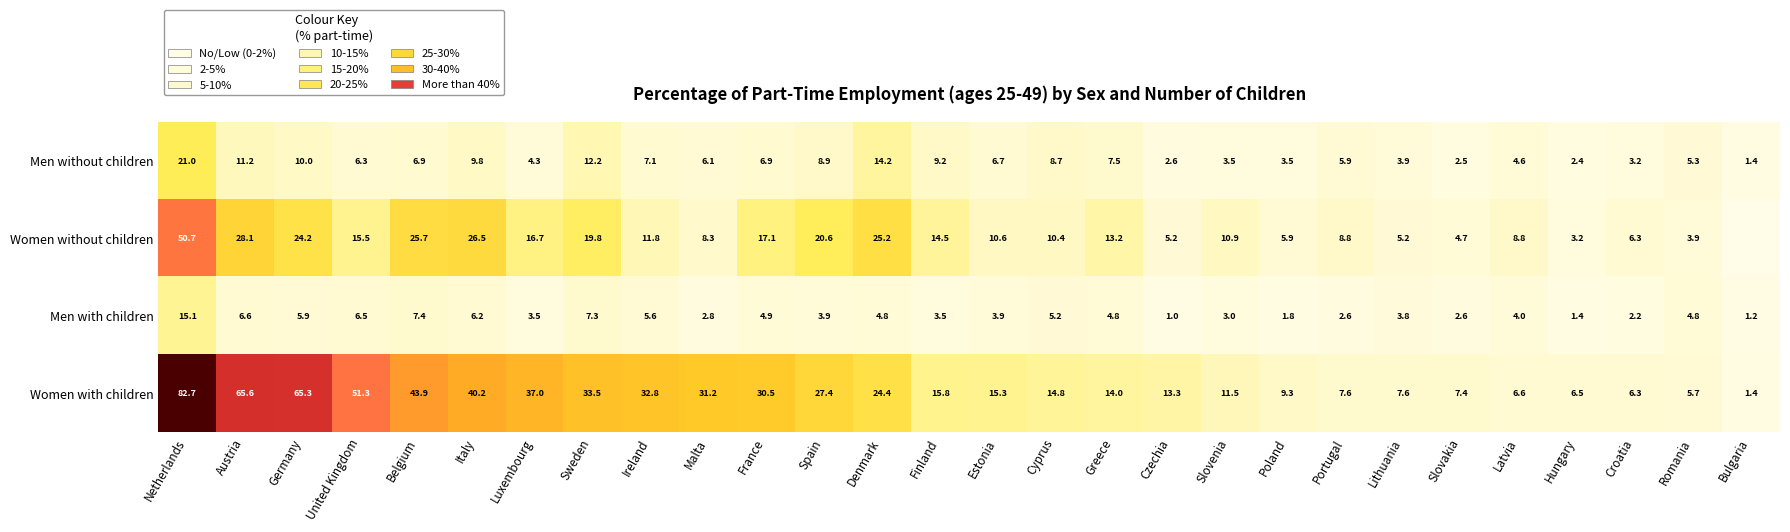

What is the difference between the maximum and second lowest values in the Women with children series?

77.0